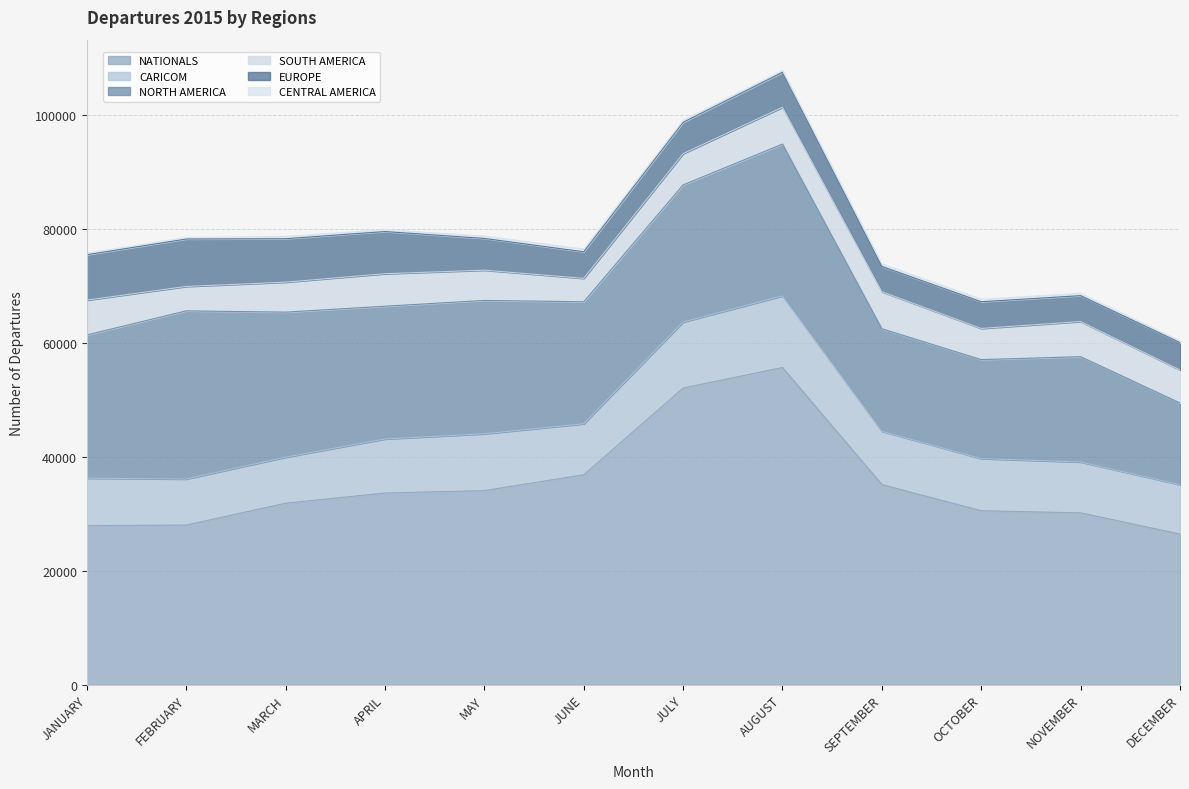

Which series has the largest range (max minus min)?

NATIONALS